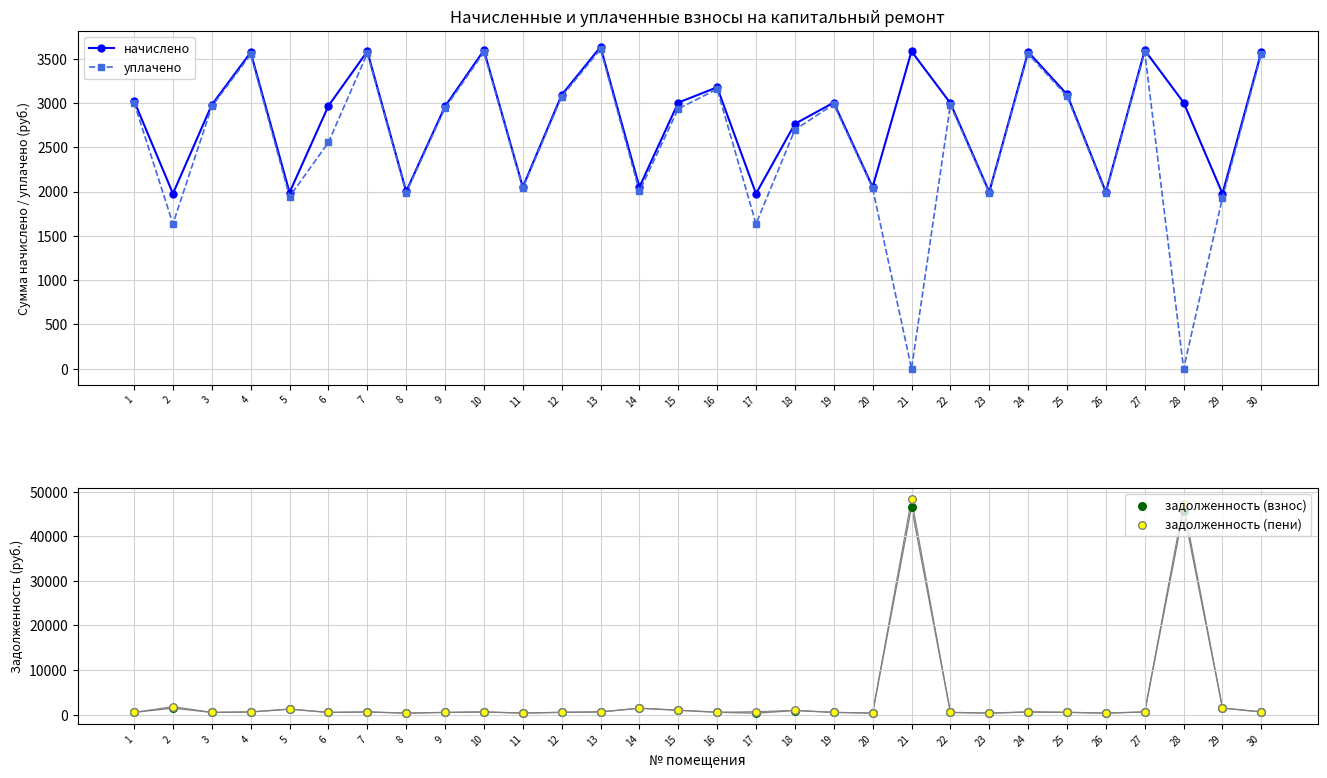

What is the total value across all series at 14?

6921.7